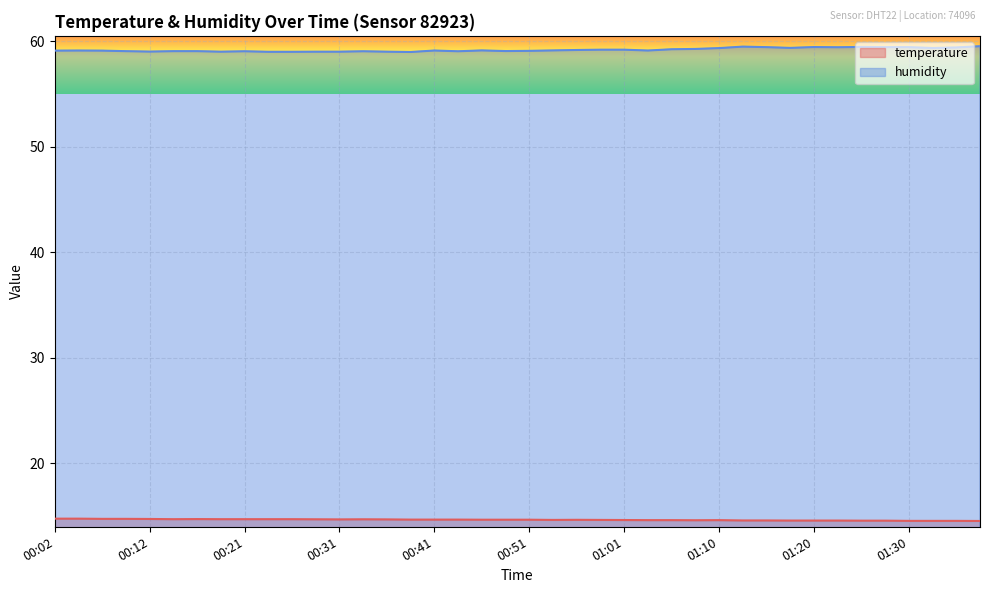

What is the difference between the maximum and minimum values in the temperature series?

0.2